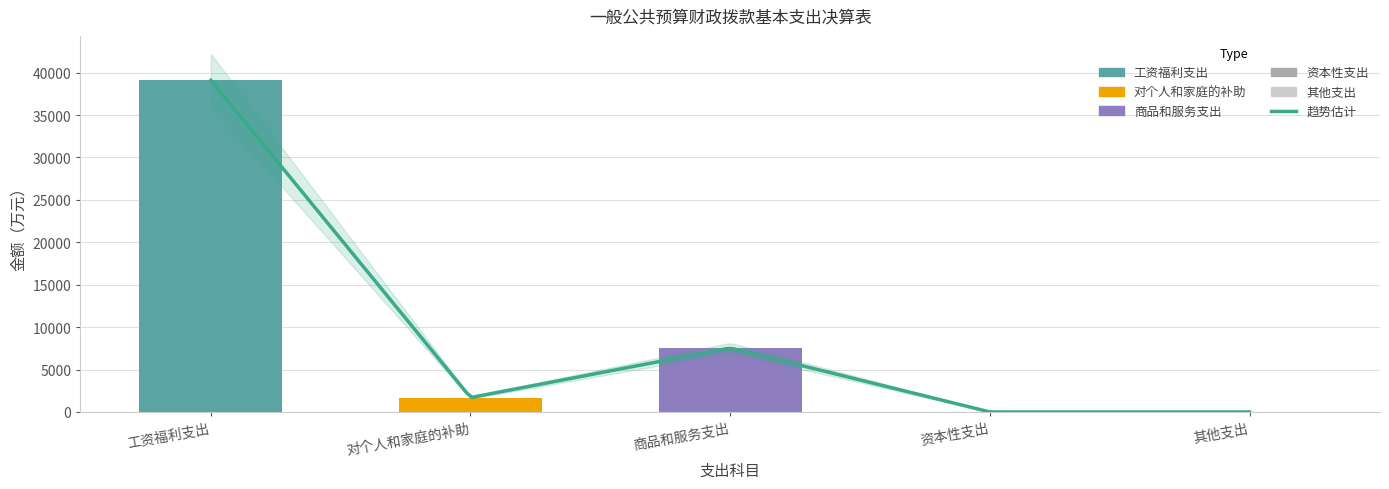

The chart shows a value of 65163.5 at 工资福利支出. True or false?

False